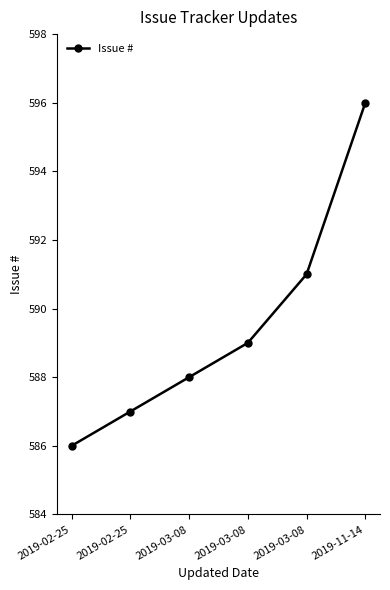

At which label does the data first exceed 589?

2019-03-08